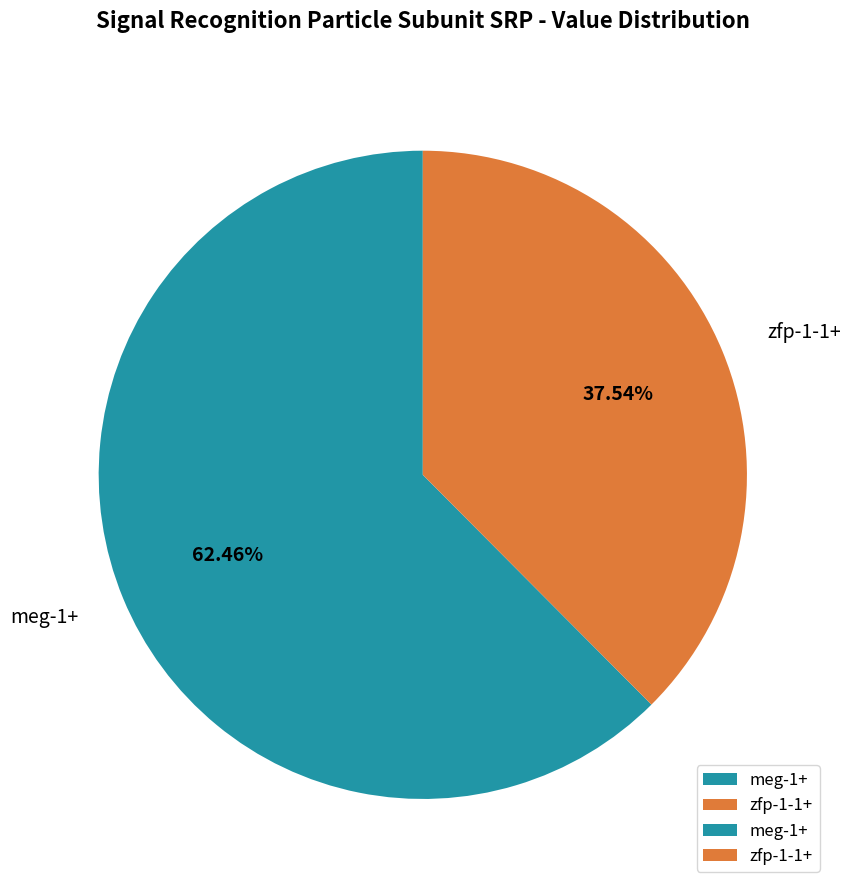

Is it true that zfp-1-1+ is 38% of the pie?

True